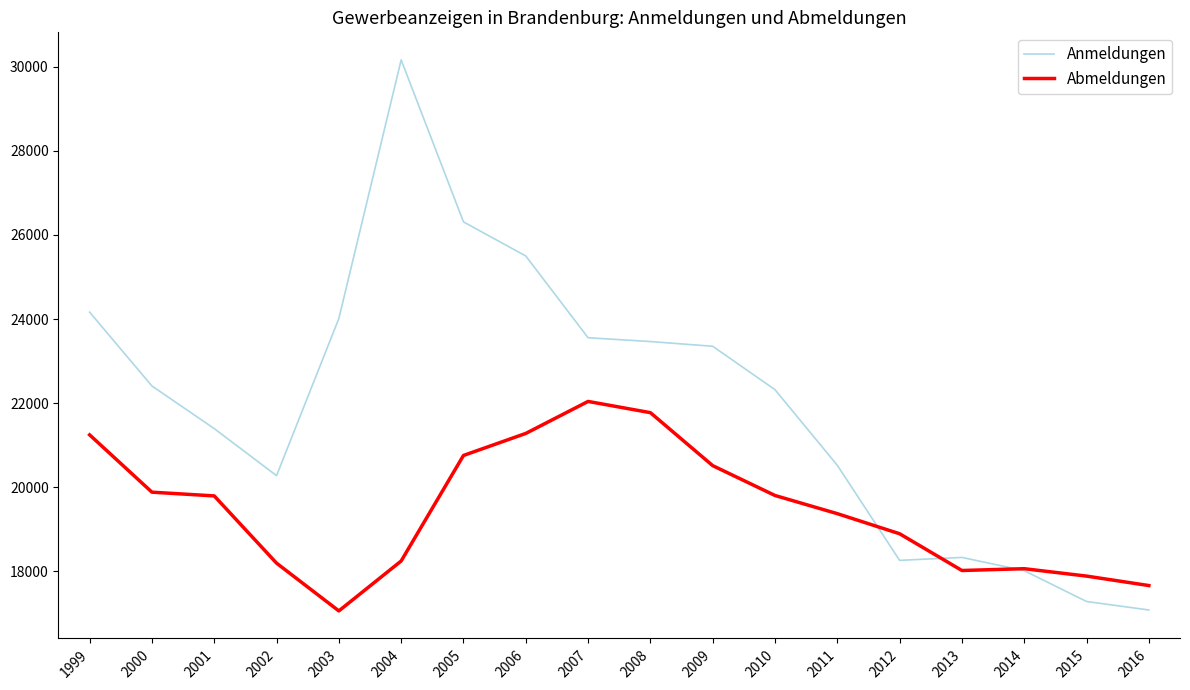

Which series ends up on top after the final intersection of Anmeldungen and Abmeldungen?

Abmeldungen